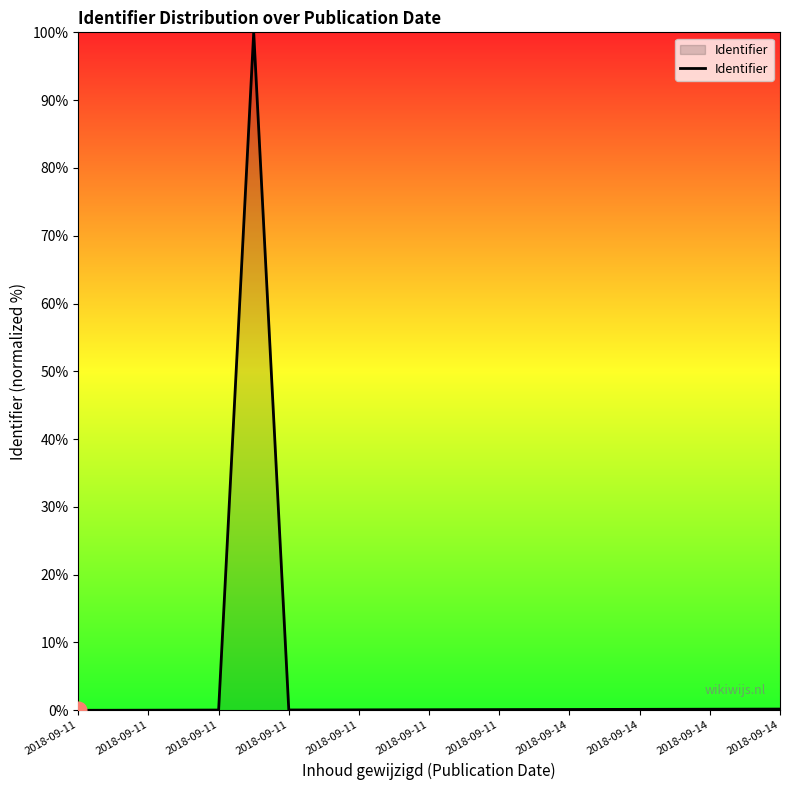

What is the maximum value shown in the chart?

100.0